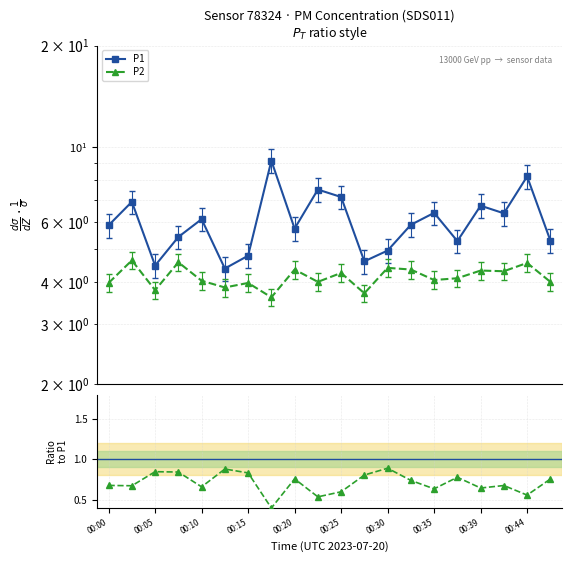

Is this an area chart (filled region under the line)?

No